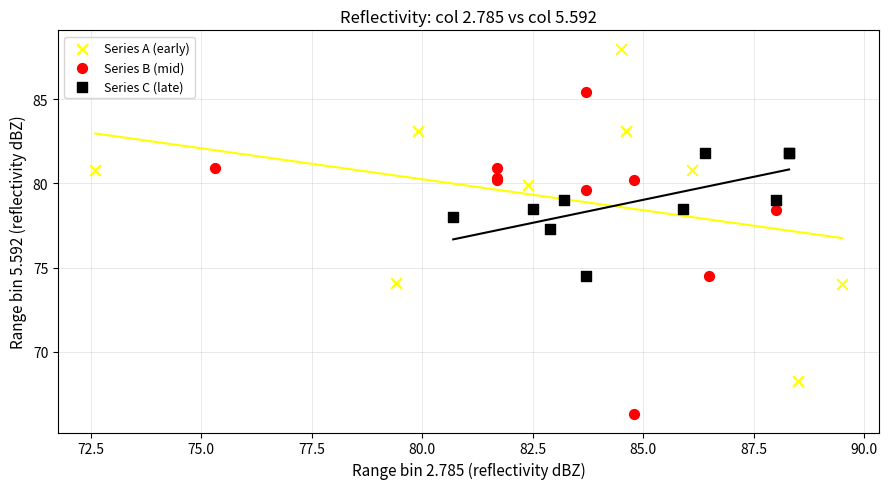

Which series has the widest spread of Y values?

Series A (early)